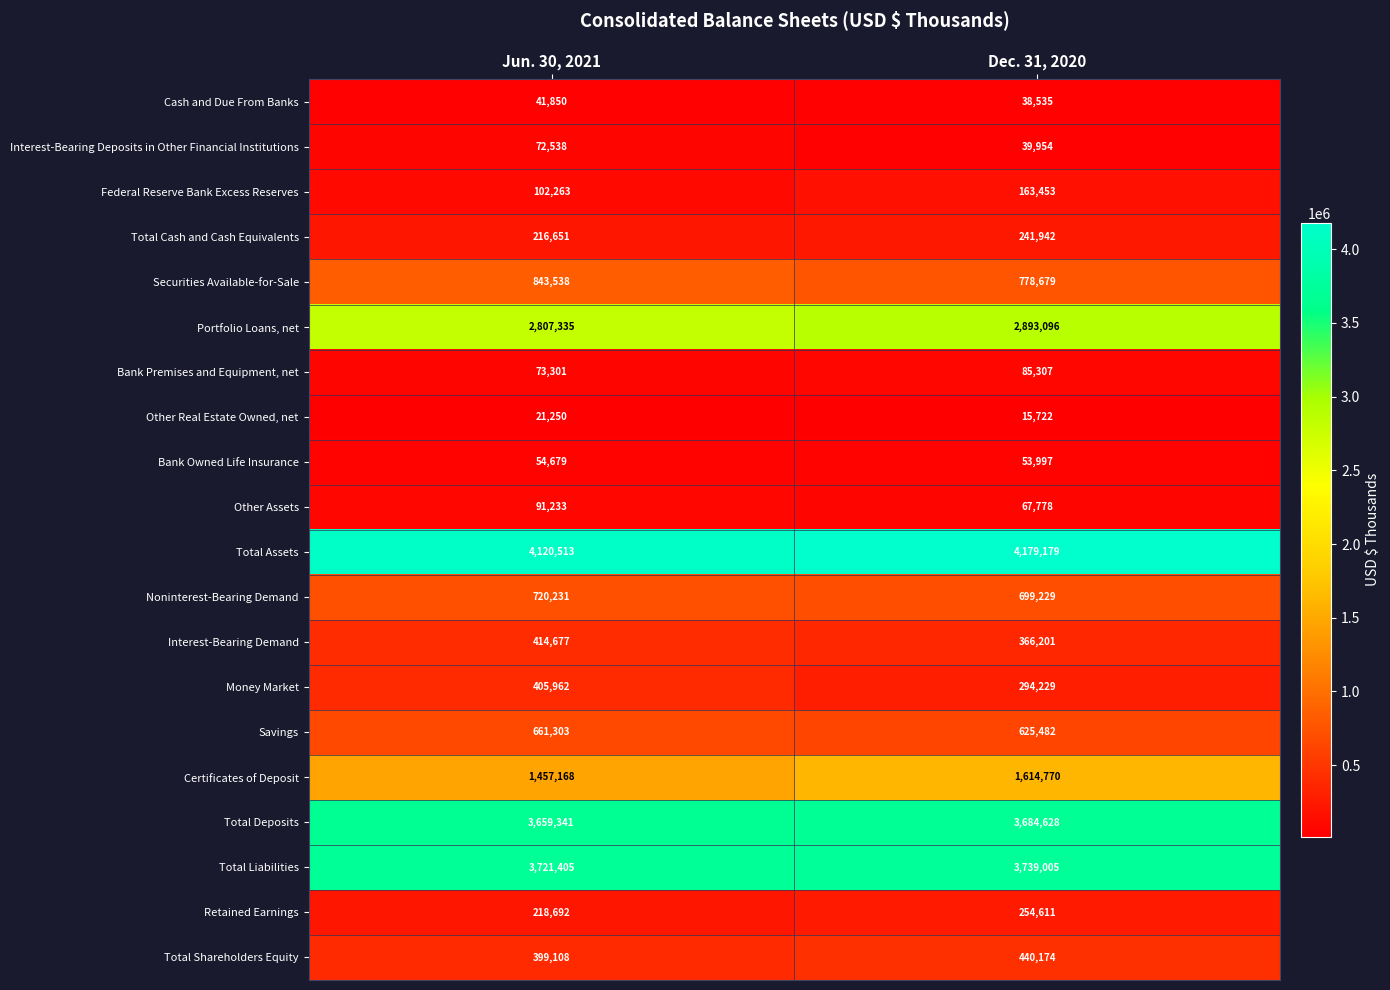

What is the sum of the Total Liabilities values at Dec. 31, 2020 and Jun. 30, 2021?

7460410